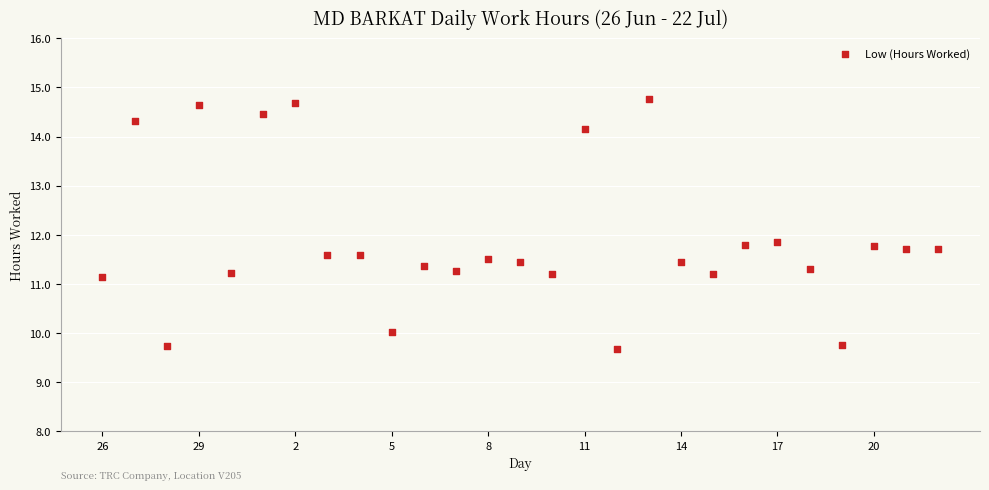

What is the range of Y values (max minus min)?

5.1